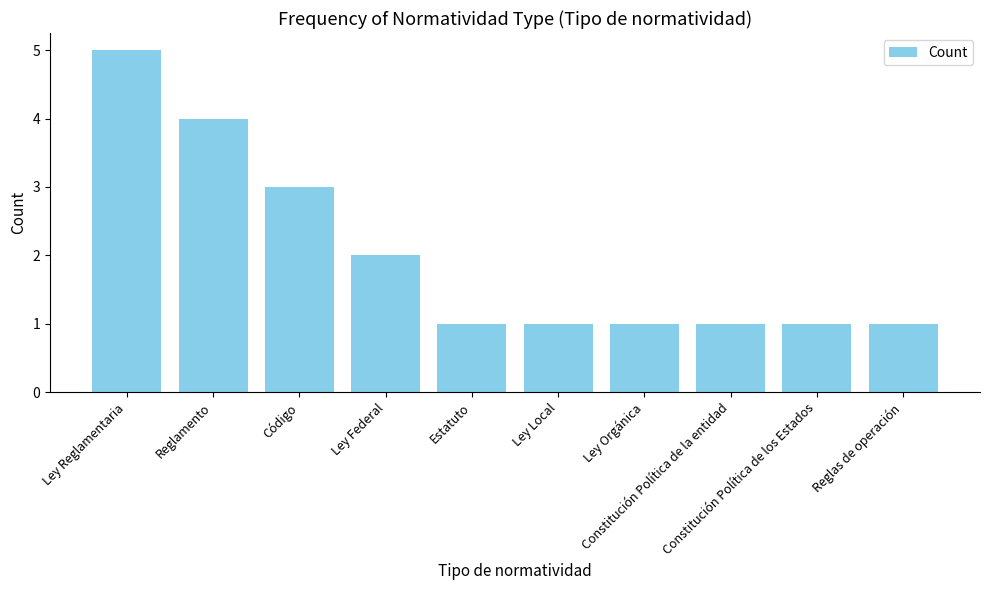

Reading left to right, extract all data points from this chart.

Ley Reglamentaria=5	Reglamento=4	Código=3	Ley Federal=2	Estatuto=1	Ley Local=1	Ley Orgánica=1	Constitución Política de la entidad=1	Constitución Política de los Estados=1	Reglas de operación=1